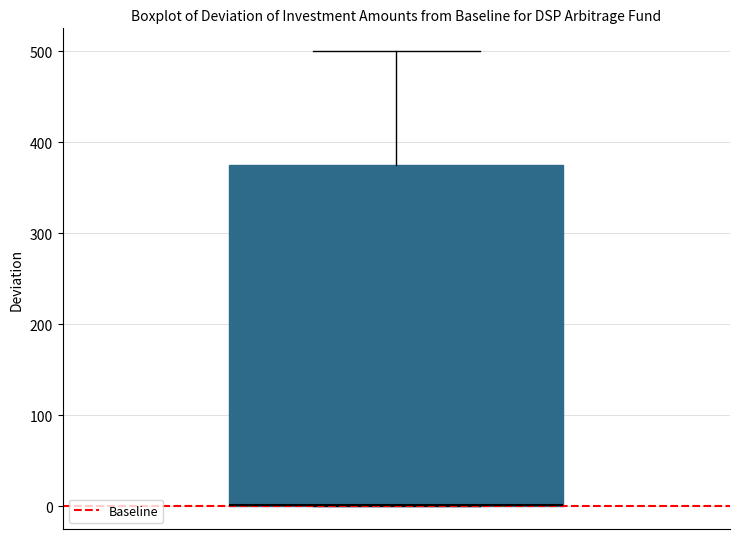

Transcribe this box plot: give where the median line is, the range the box spans, and where the two whiskers end, as read against the y-axis. The values are not printed on the chart, so give them approximately, as read against the axis.

median 0 (drawn on the box's lower edge), box 0 to 380, whiskers 0 to 500